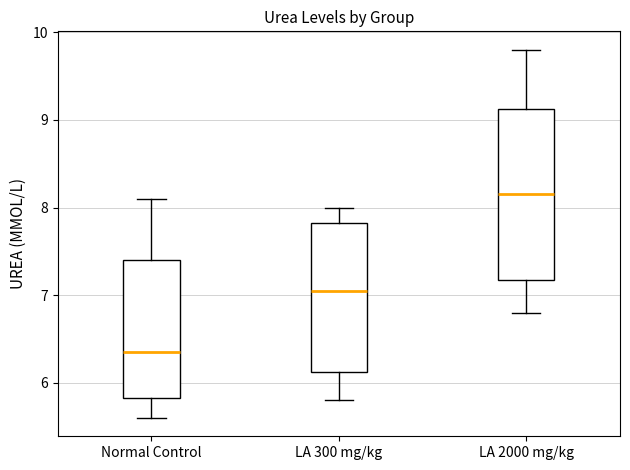

Where is the upper edge of the box for LA 300 mg/kg on the y-axis? The values are not printed on the chart, so give them approximately, as read against the axis.

7.8